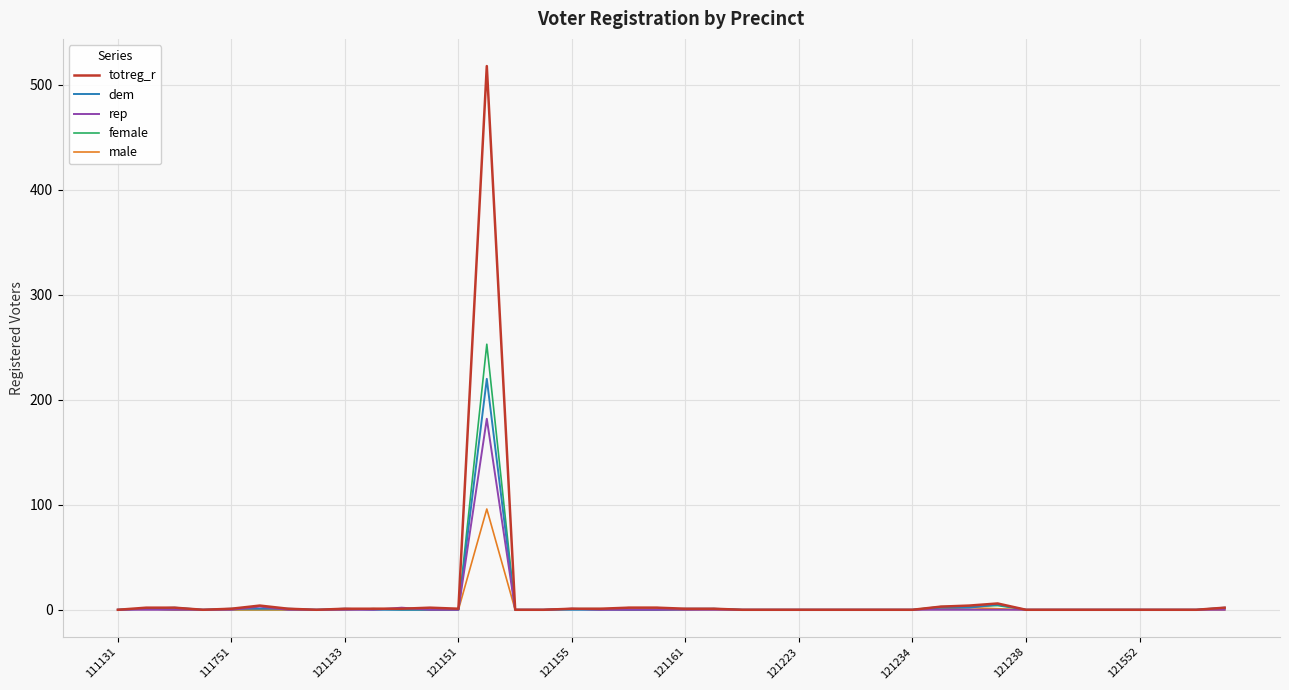

What is the maximum value shown in the chart?

518